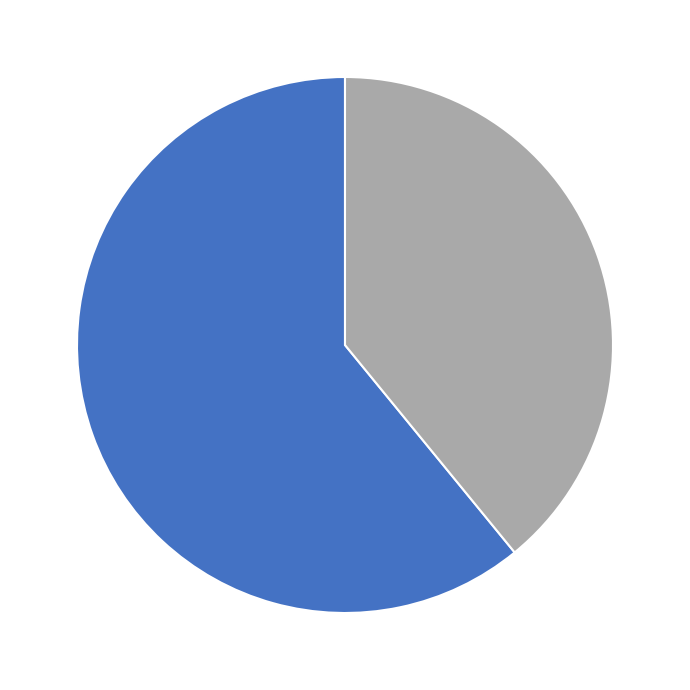

Is there a majority slice in this chart?

Yes